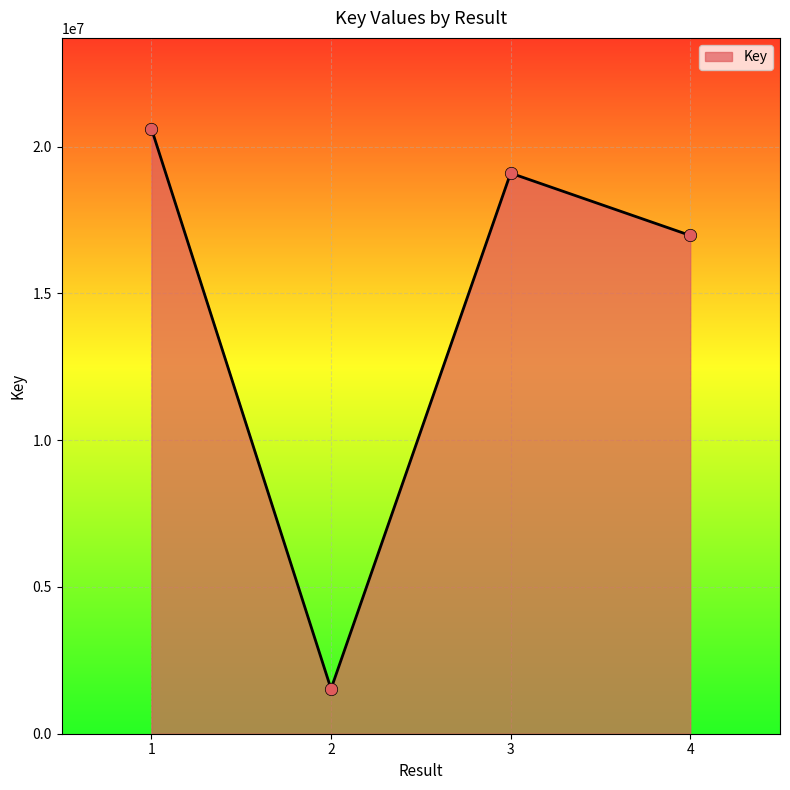

What is the change in value from 2 to 3?

+17570901